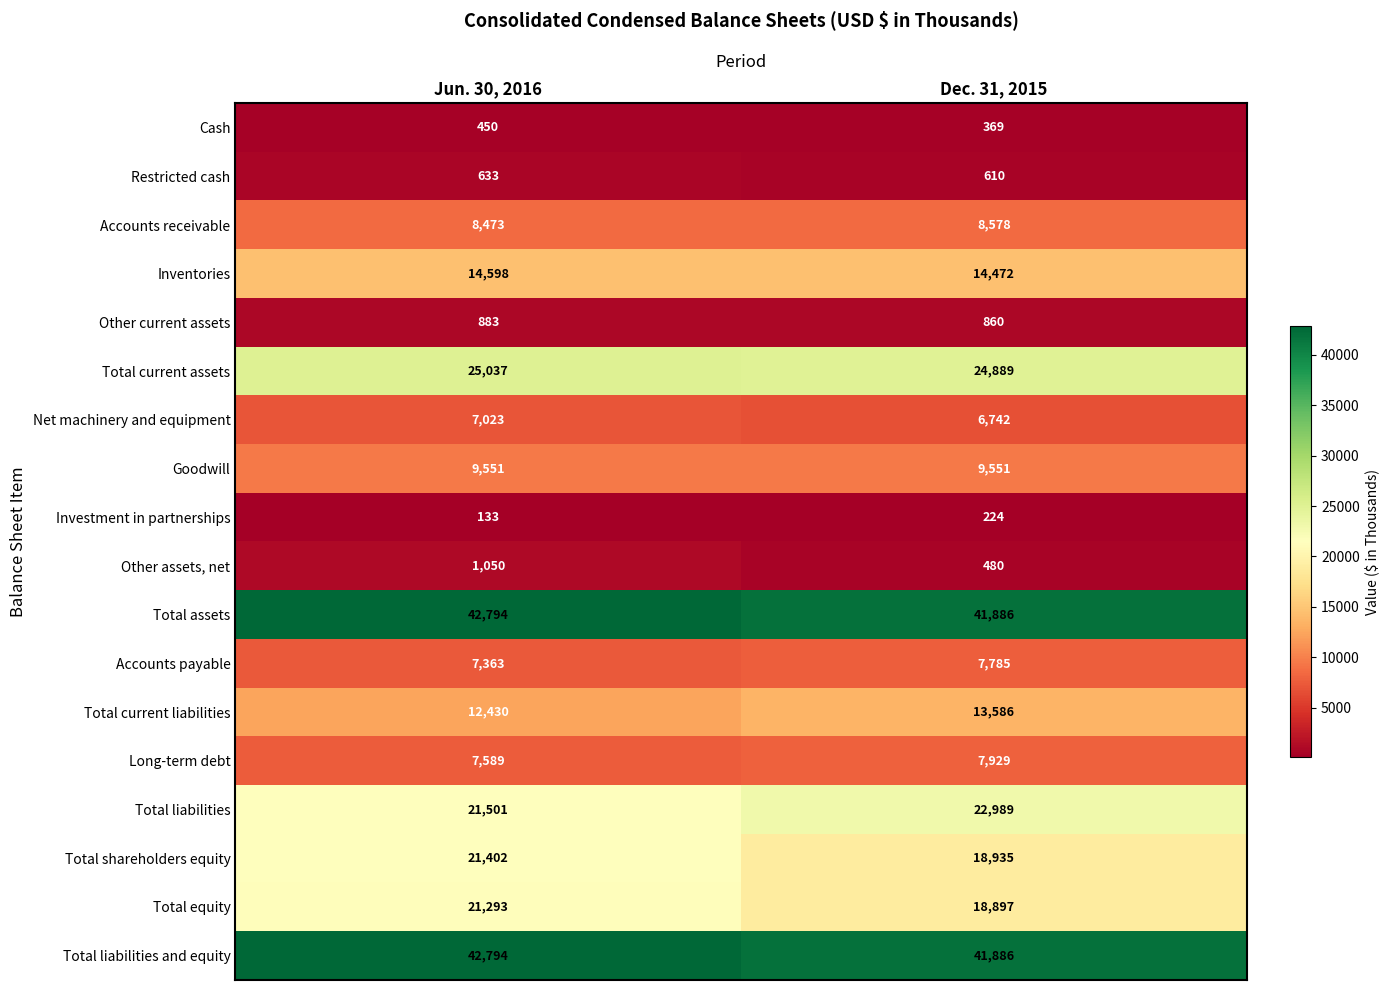

What is the highest value of the Accounts receivable series?

8578